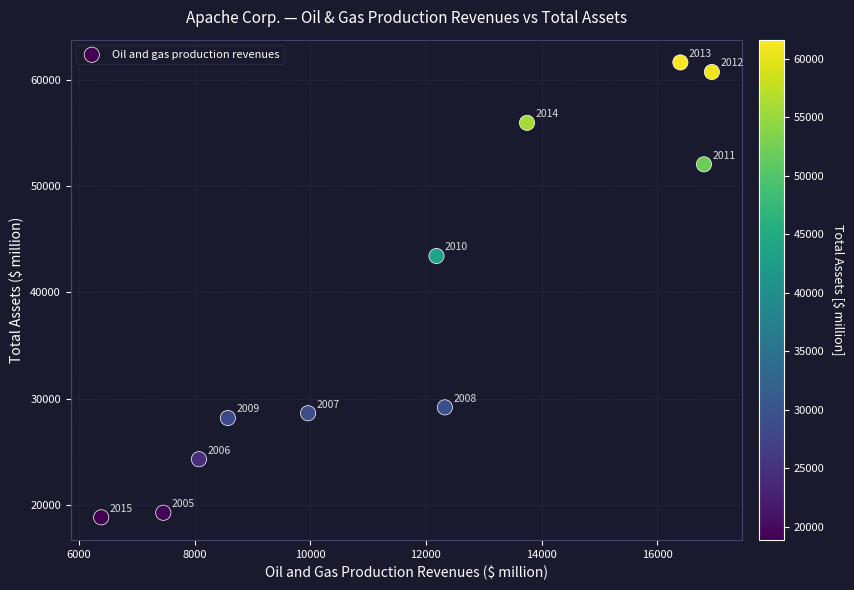

What is the average X value?

11715